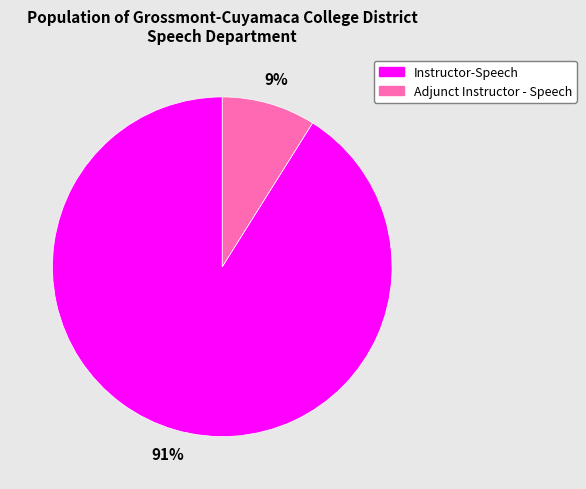

True or false: Adjunct Instructor - Speech accounts for 26% of the total.

False